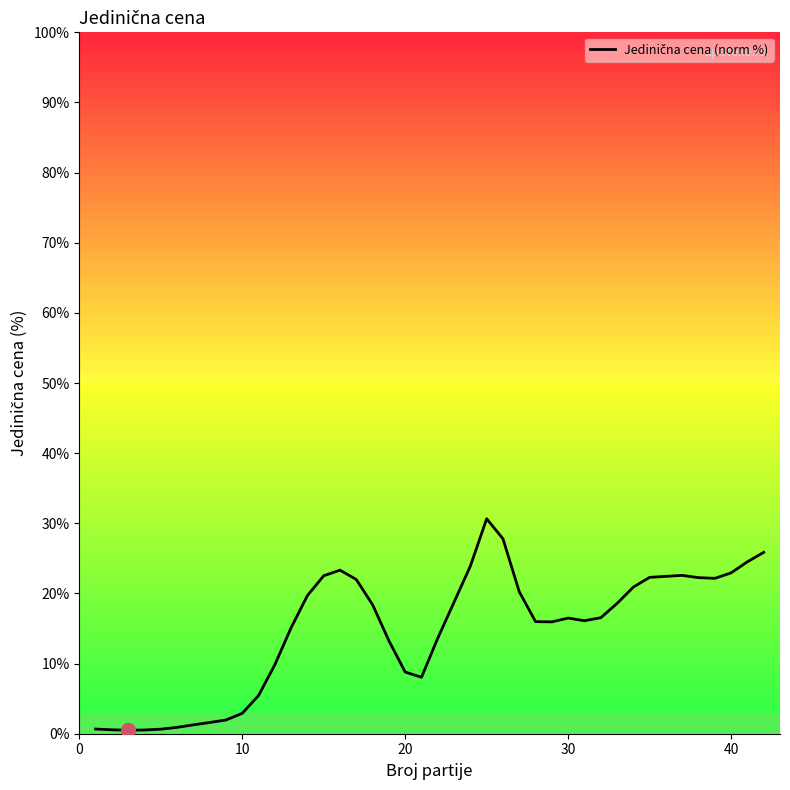

What is the smallest value displayed?

0.5